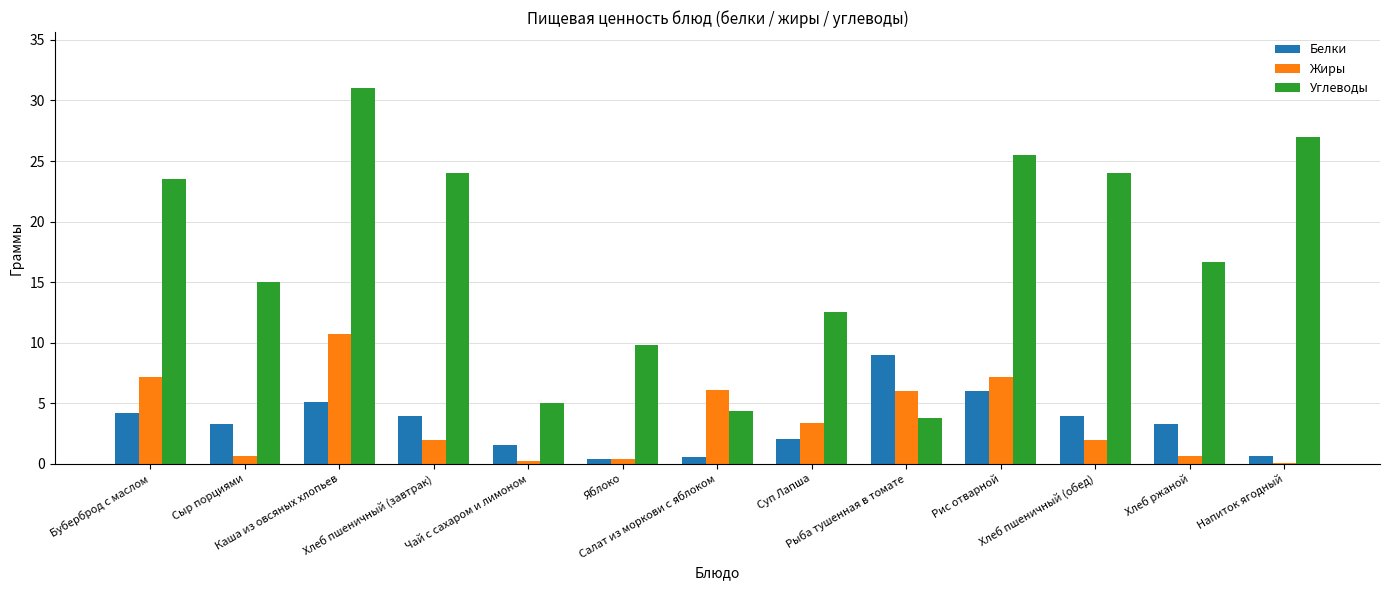

What are all the series names shown in the legend?

Белки, Жиры, Углеводы